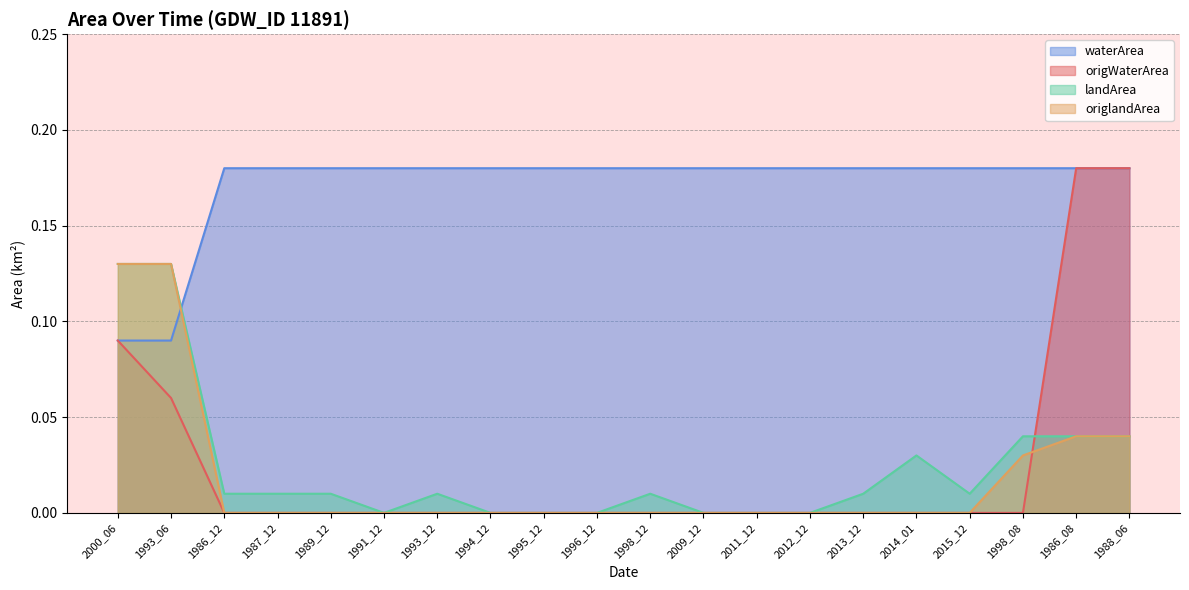

Which series has the largest range (max minus min)?

origWaterArea